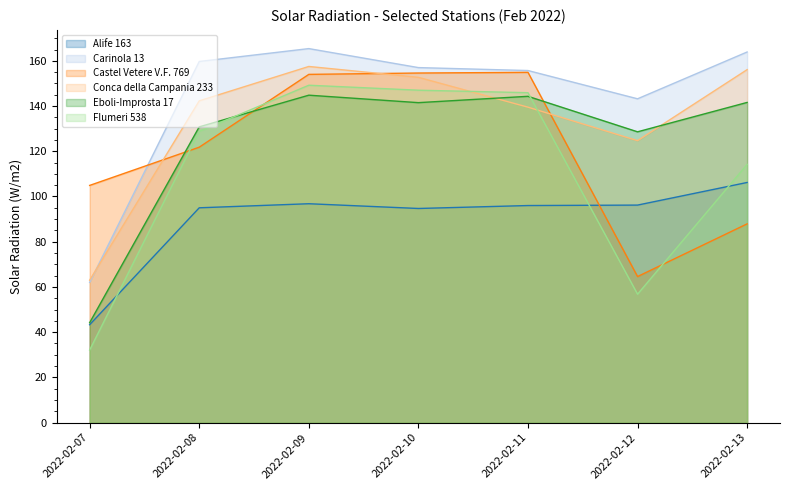

Where is the first local maximum for Castel Vetere V.F. 769?

2022-02-11